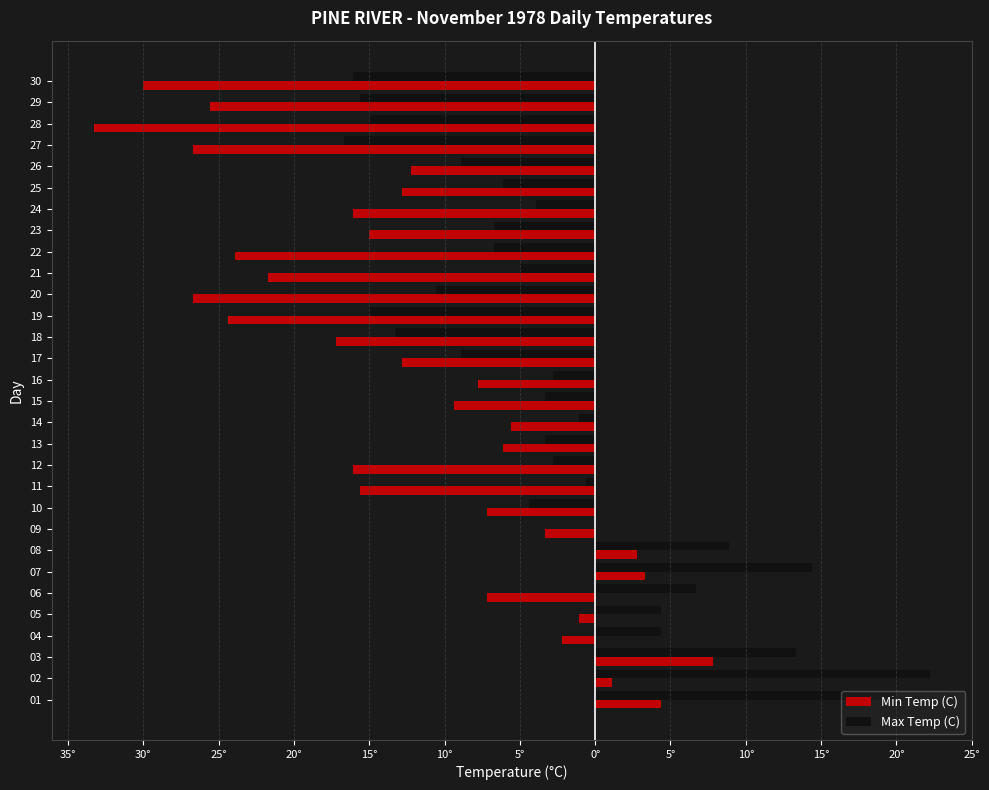

What are all the series names shown in the legend?

Min Temp (C), Max Temp (C)